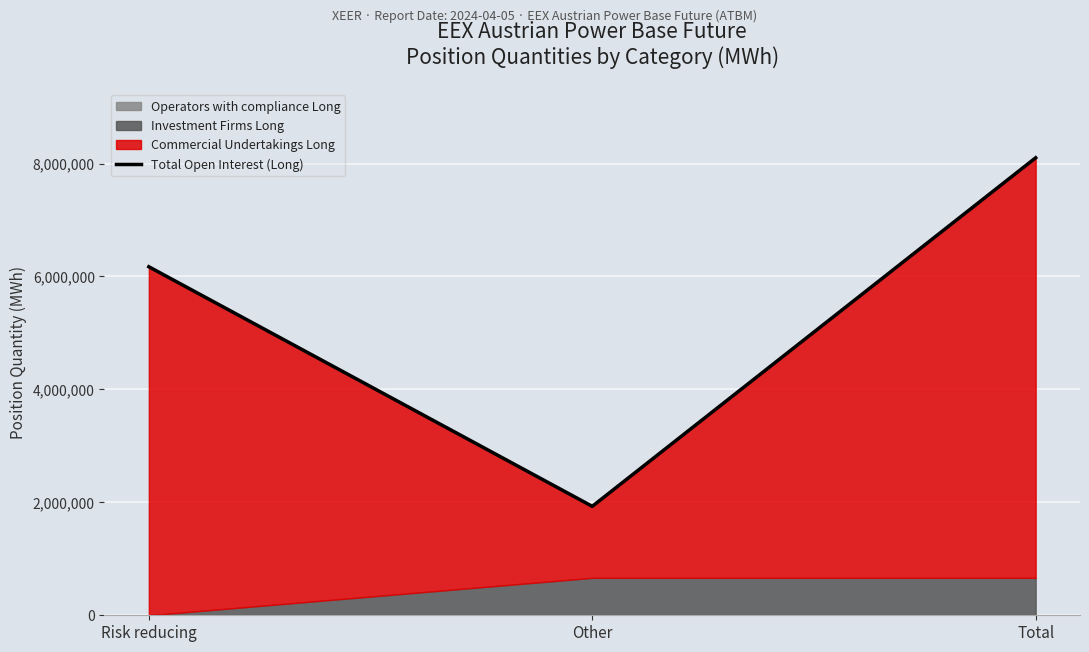

What value does the data have at Risk reducing, to the nearest 50?

6172150